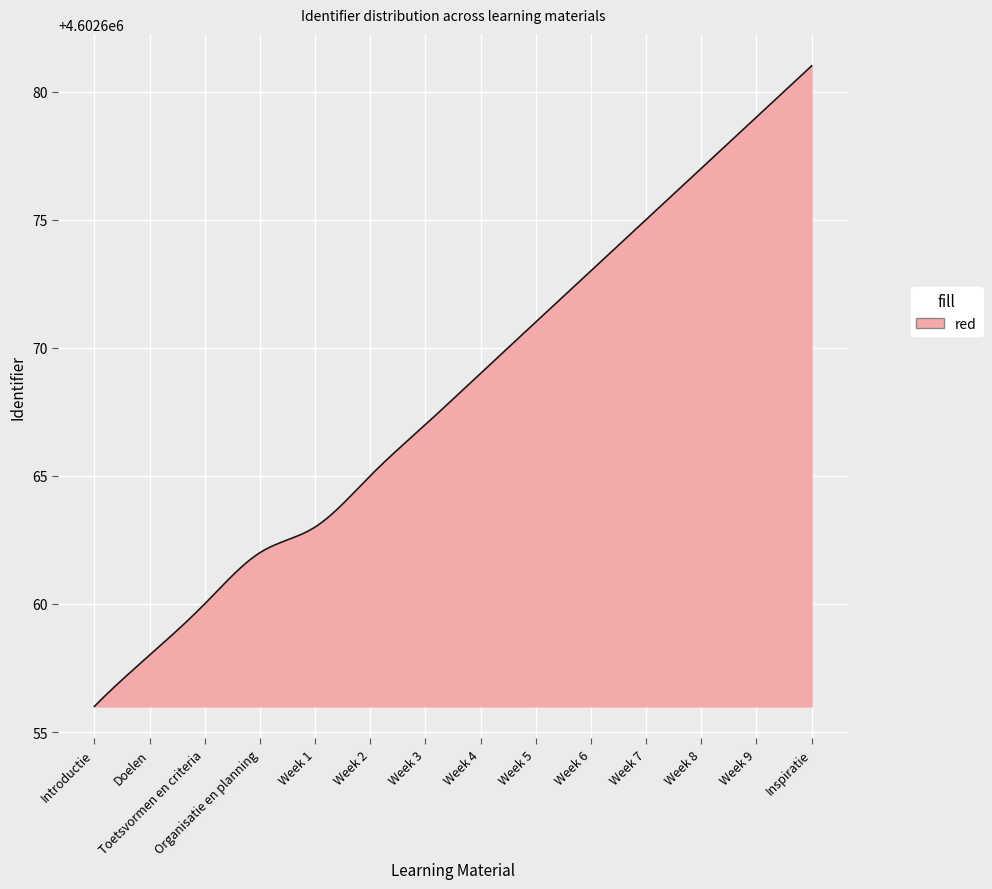

What is the smallest value displayed?

4602656.0